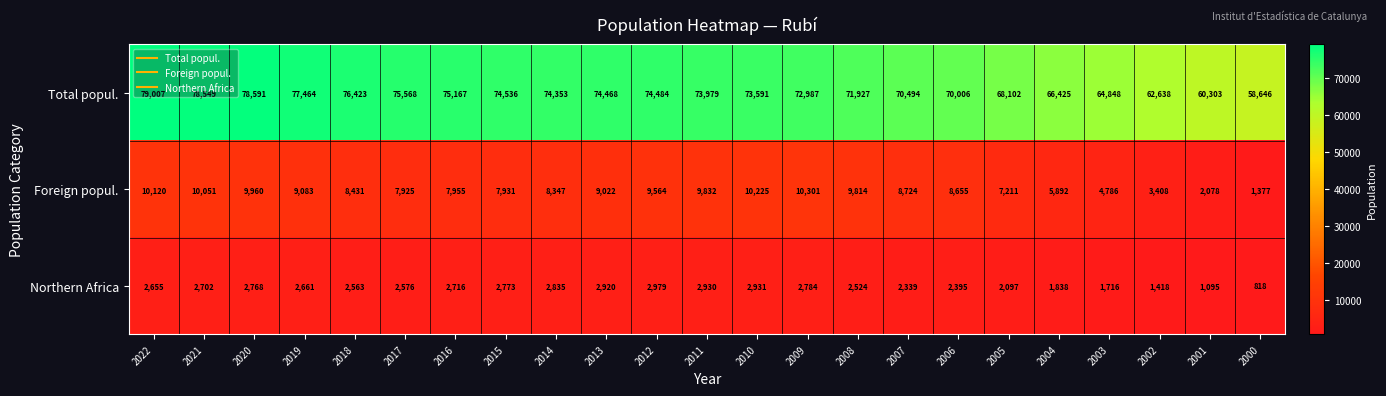

Count the number of data series in this chart.

3